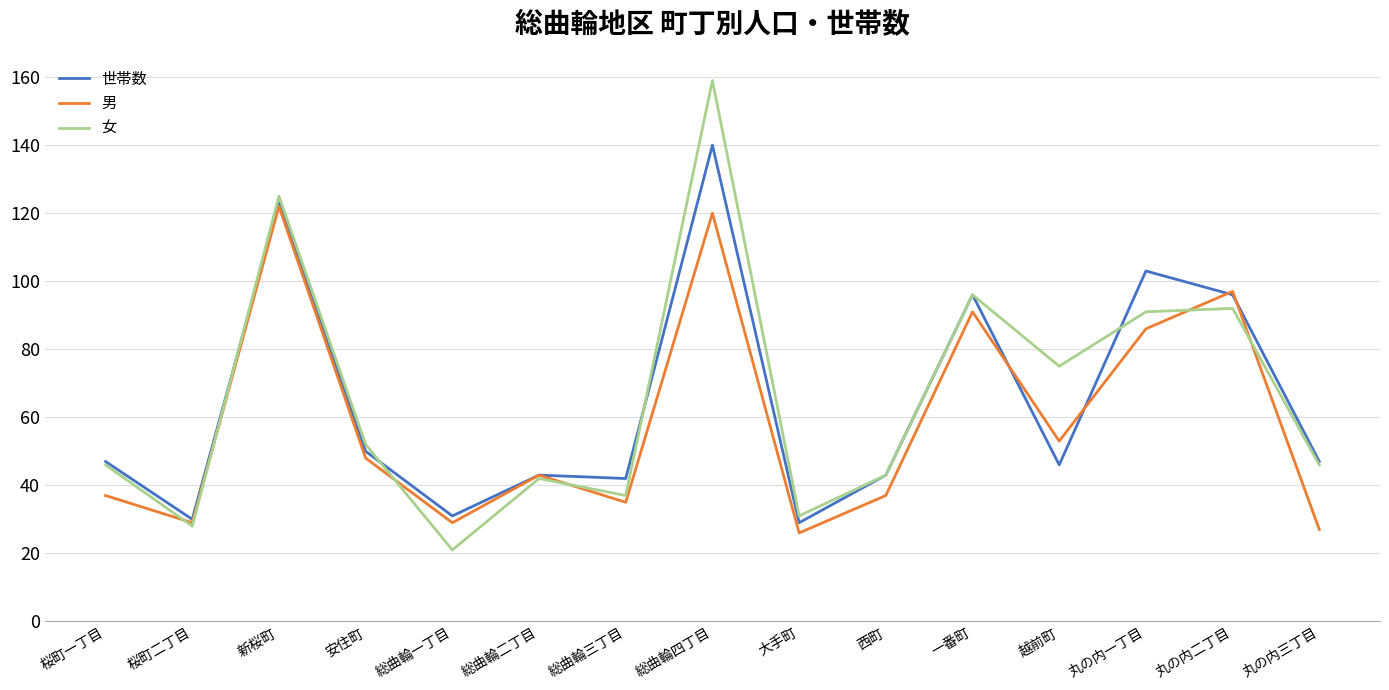

What is the total value across all series at 越前町?

174